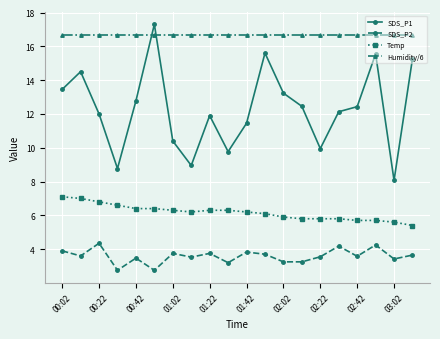

What is the difference between the maximum and second lowest values in the SDS_P2 series?

1.6